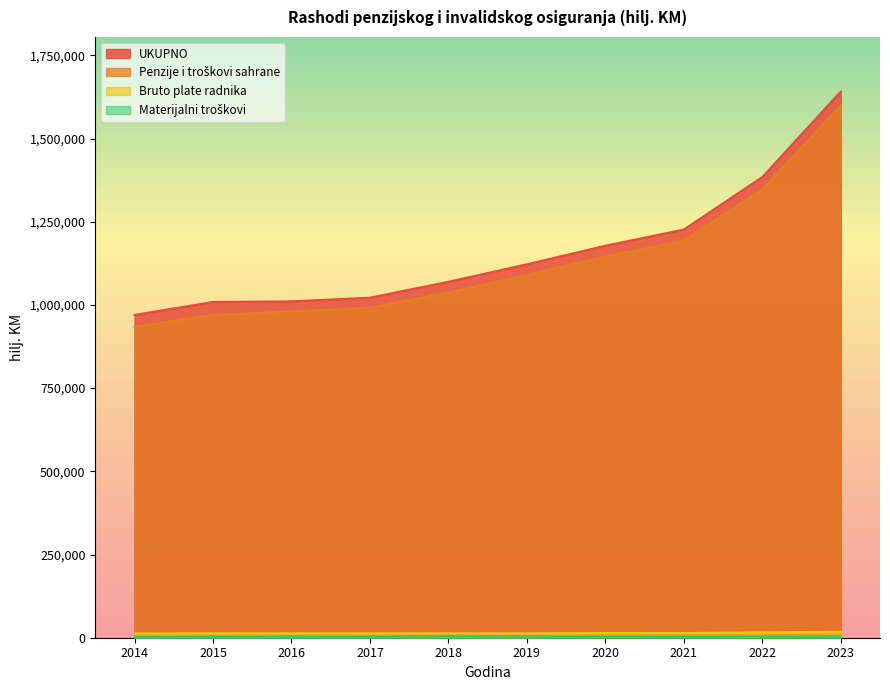

What is the difference between the maximum and minimum values in the Bruto plate radnika series?

5150